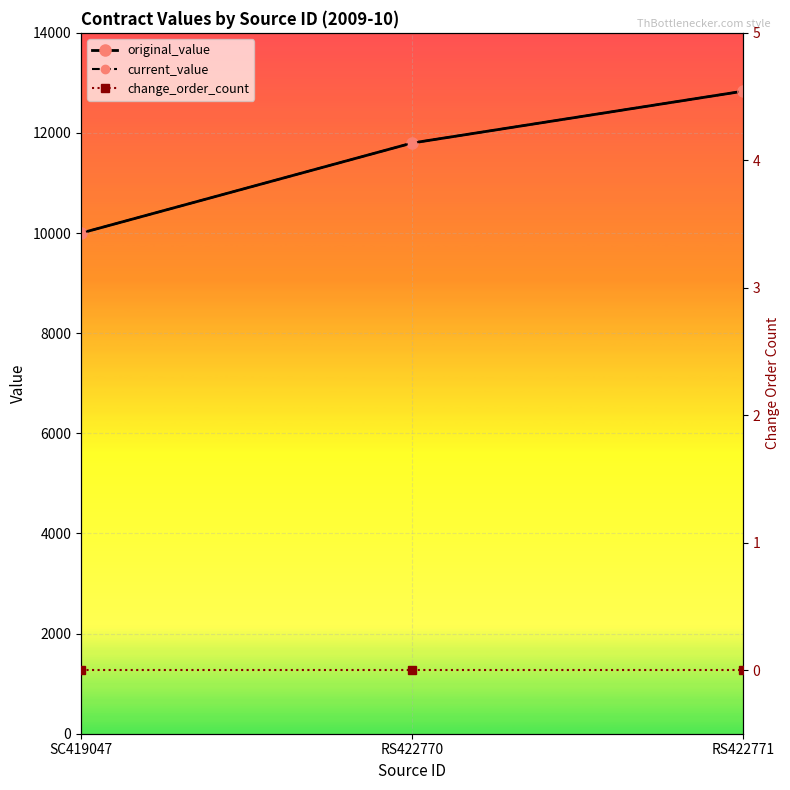

Rank the series at RS422771 from highest to lowest value.

original_value, current_value, change_order_count